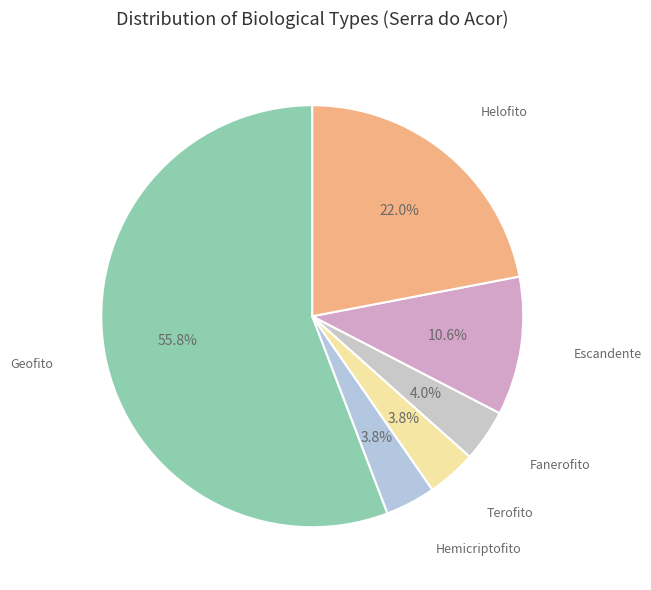

Which slice is the largest?

Geofito